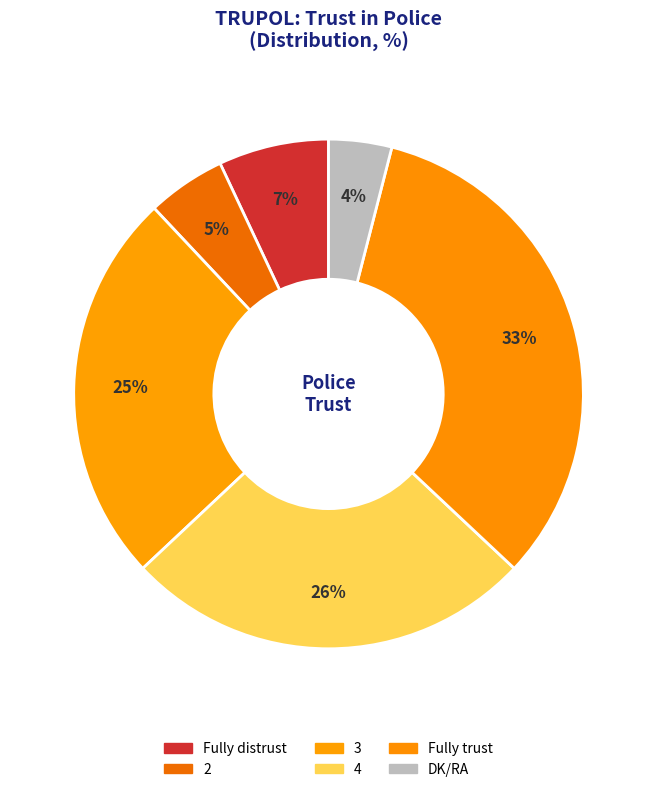

How many segments does this pie chart have?

6